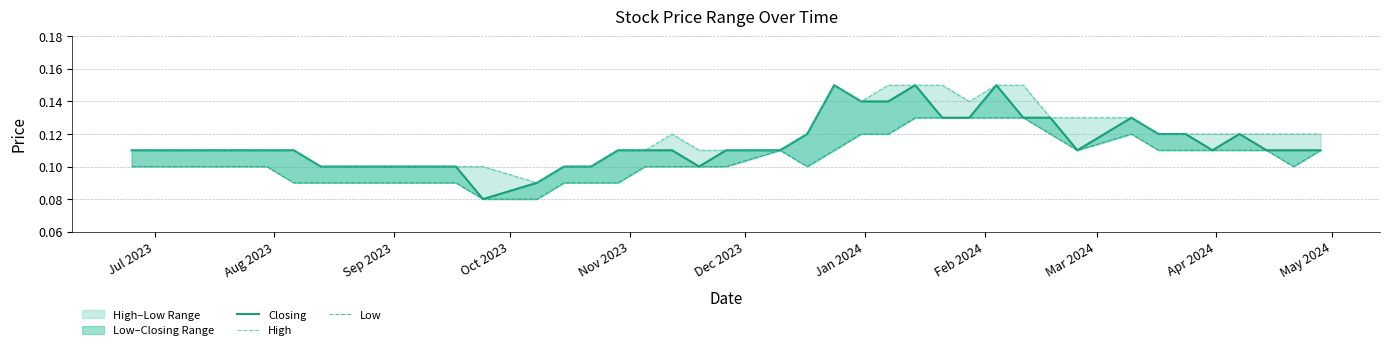

What is the value of the High point at the 31st from the left?

0.1